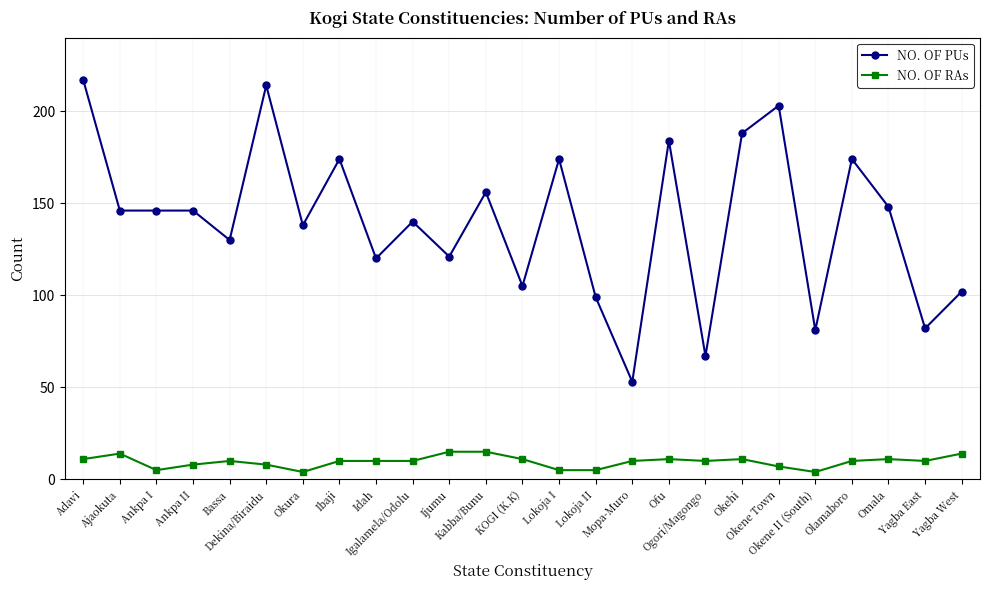

What is the difference between the second highest and second lowest values in the NO. OF PUs series?

147